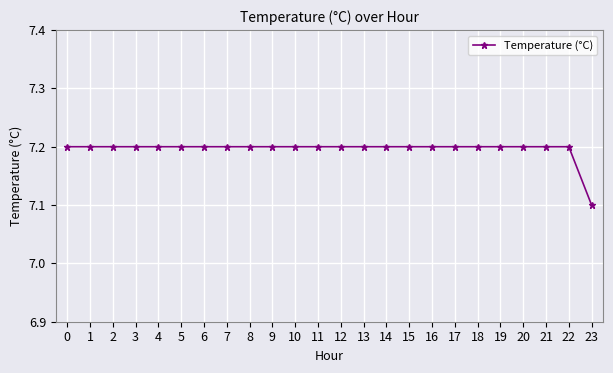

Reading left to right, list all the values displayed in this chart.

0=7.2	1=7.2	2=7.2	3=7.2	4=7.2	5=7.2	6=7.2	7=7.2	8=7.2	9=7.2	10=7.2	11=7.2	12=7.2	13=7.2	14=7.2	15=7.2	16=7.2	17=7.2	18=7.2	19=7.2	20=7.2	21=7.2	22=7.2	23=7.1